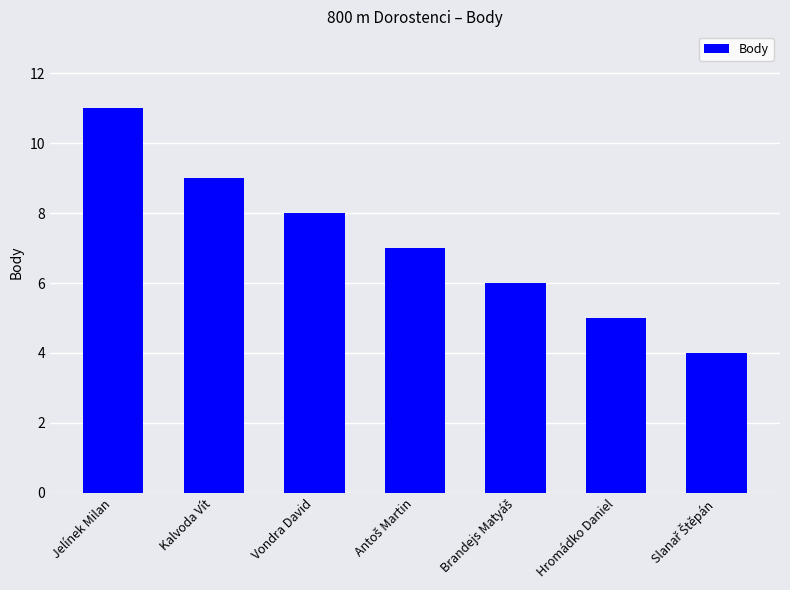

What is the label of the 2nd bar from the right?

Hromádko Daniel